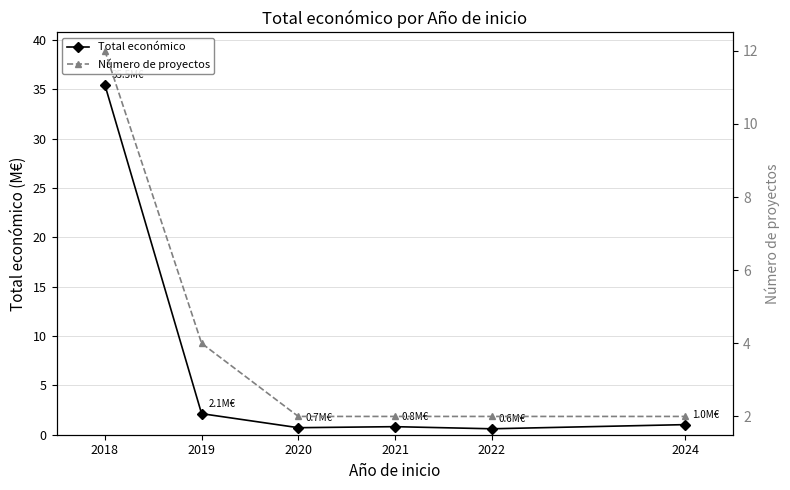

At which category does the chart reach its peak across all series?

2018